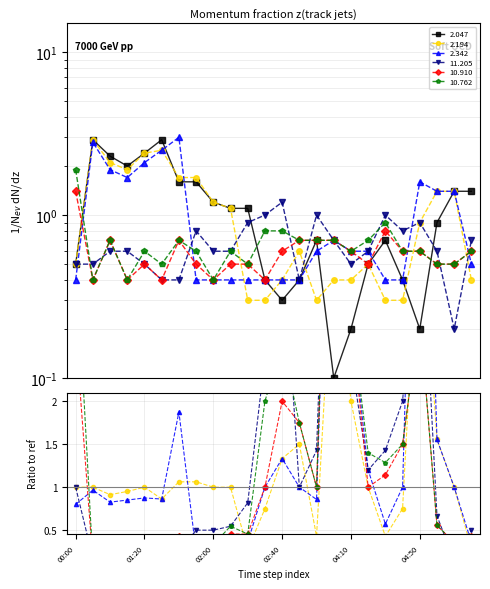

The value of 2.194 at 02:00 is 1.8. True or false?

False